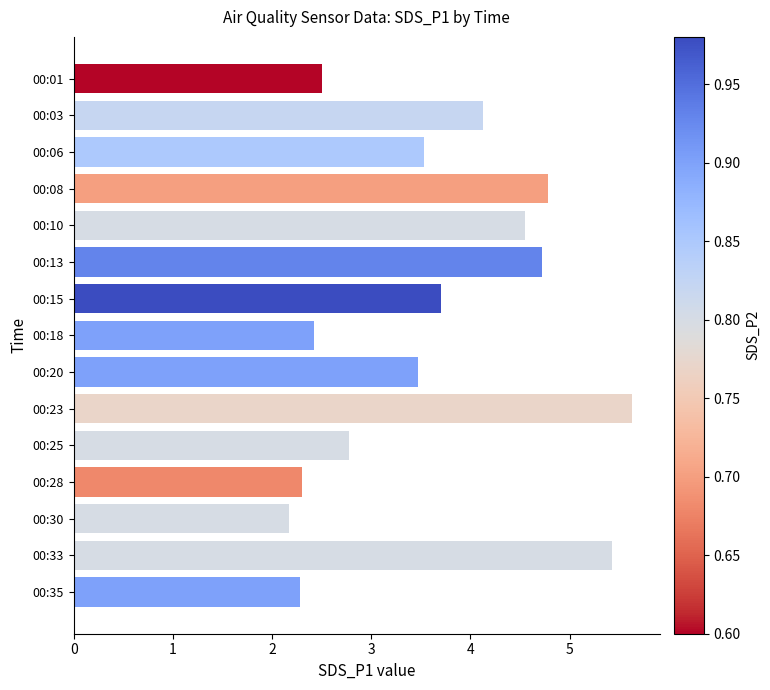

True or false: the data shows 2.8 at 00:25.

True